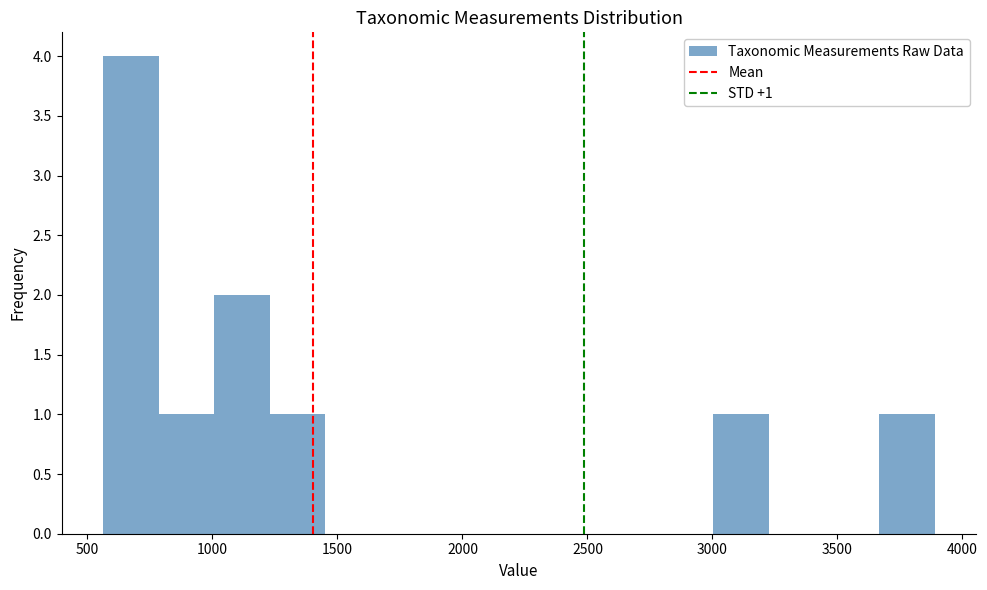

Over which range of the x-axis is the bar tallest?

550 to 800